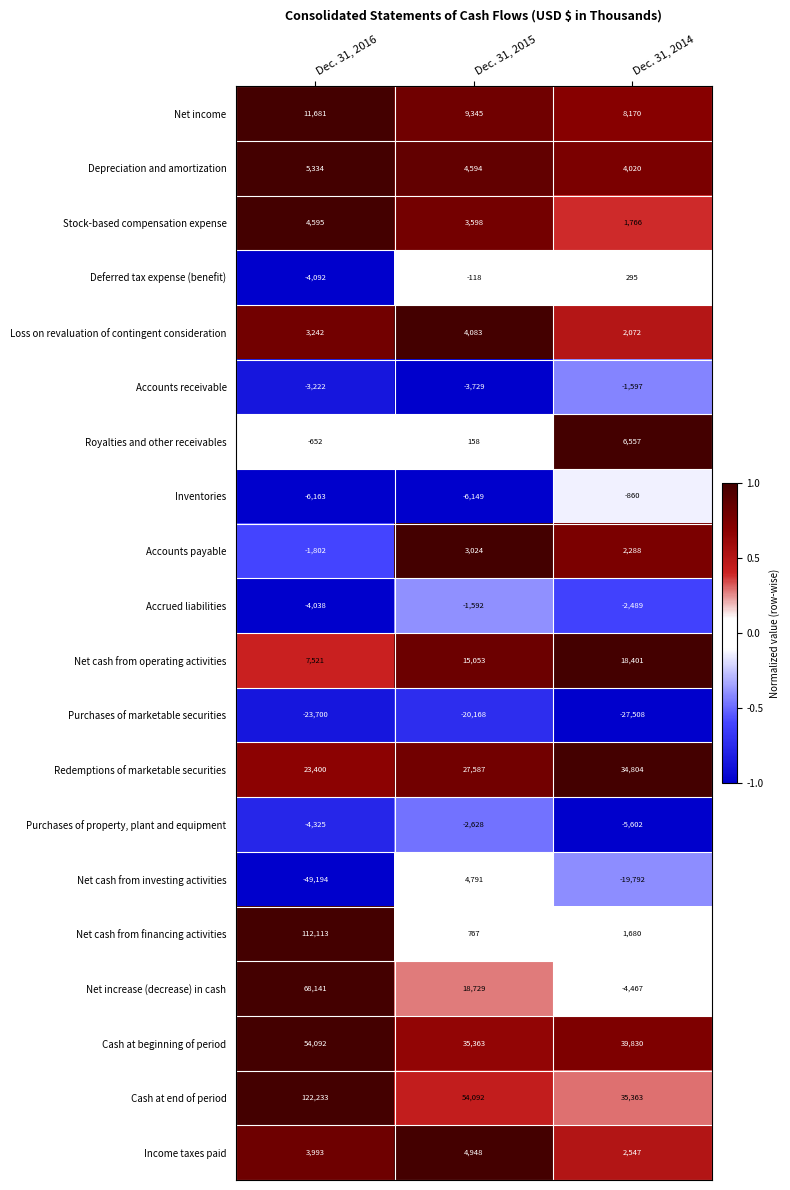

What is the spread (max minus min) of values at Dec. 31, 2014?

67338